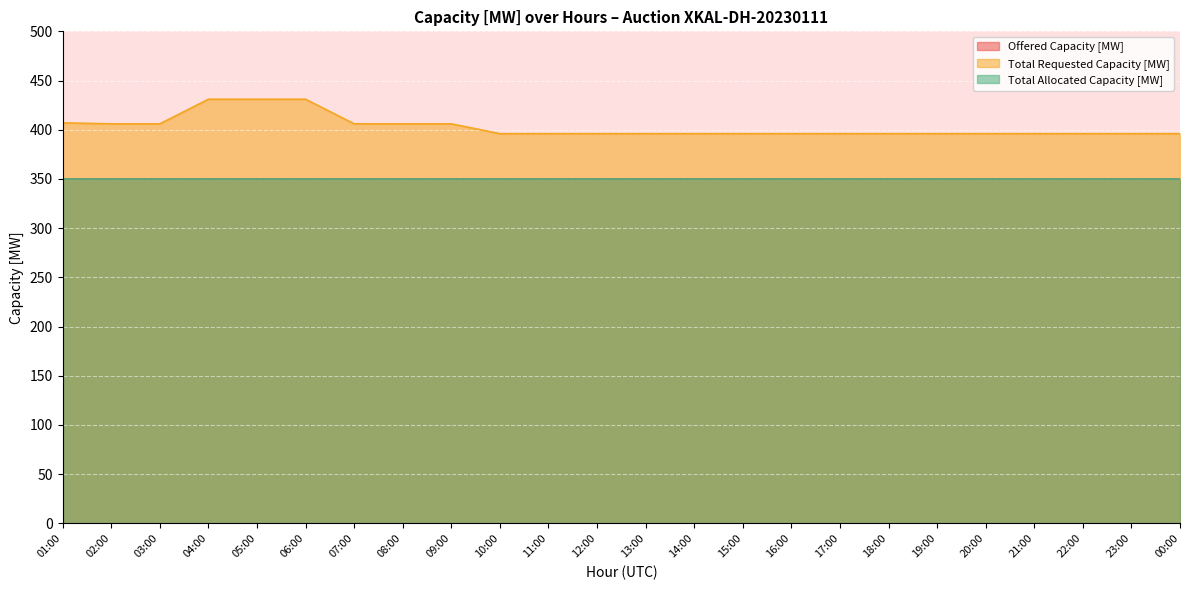

What are all the series names shown in the legend?

Offered Capacity [MW], Total Requested Capacity [MW], Total Allocated Capacity [MW]